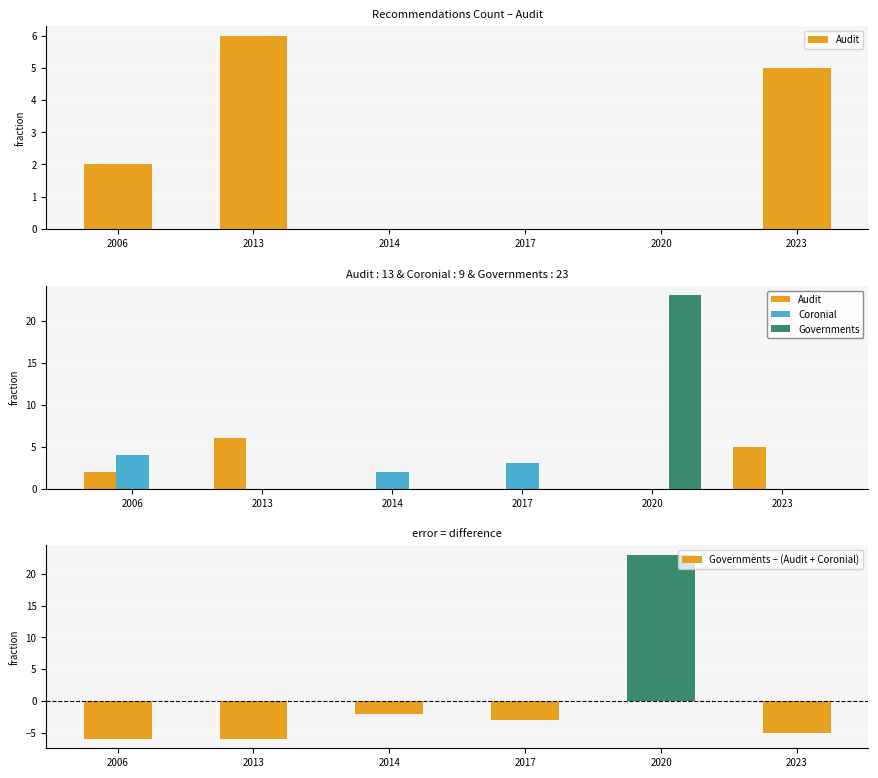

True or false: Governments − (Audit + Coronial) has a value of -4 at 2013.

False